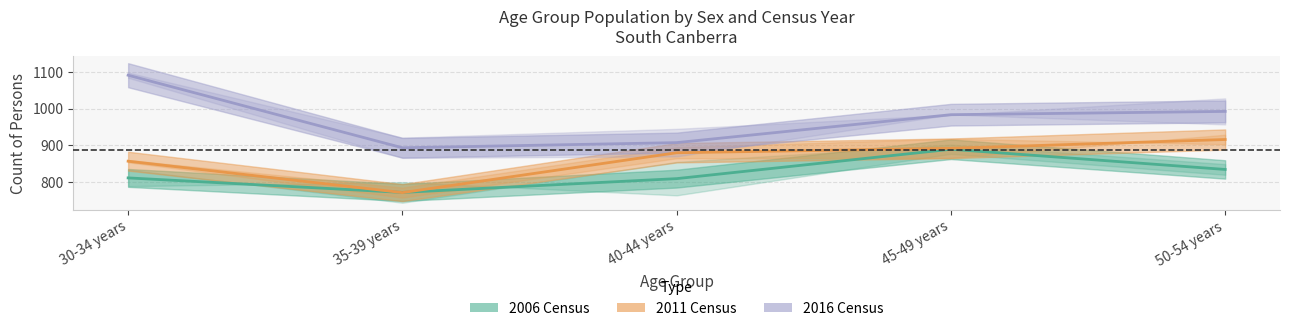

At which category is the sum across all series the highest?

45-49 years